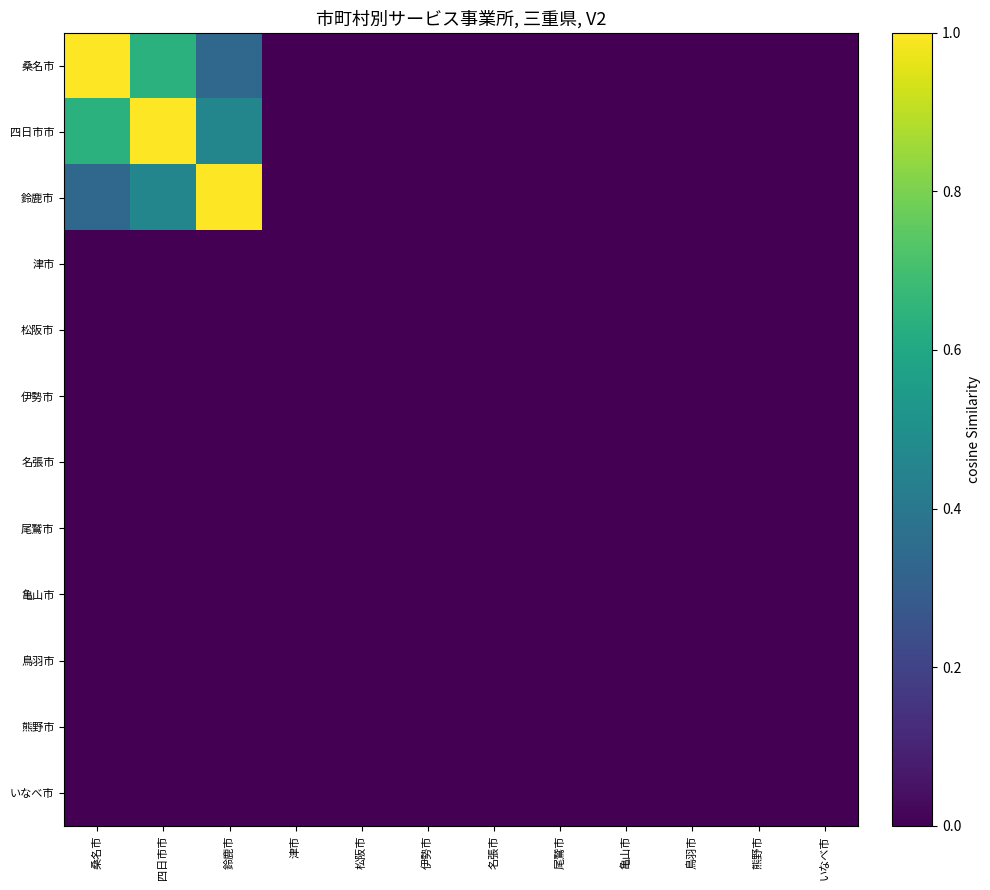

How many series are shown in this chart?

12